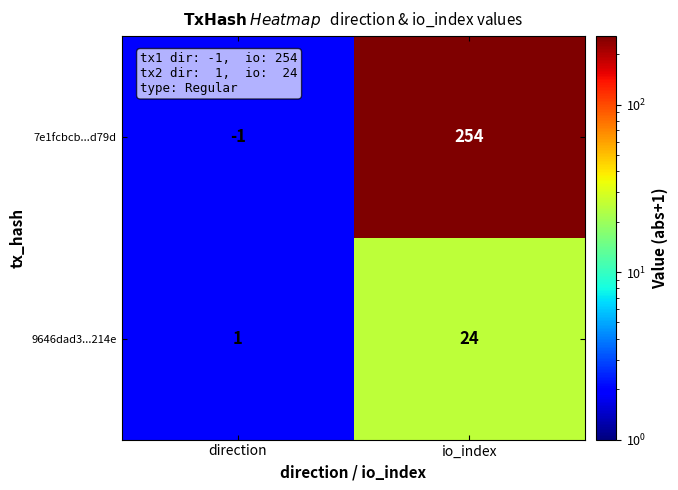

Rank the series by their maximum value, from lowest to highest.

9646dad3...214e, 7e1fcbcb...d79d